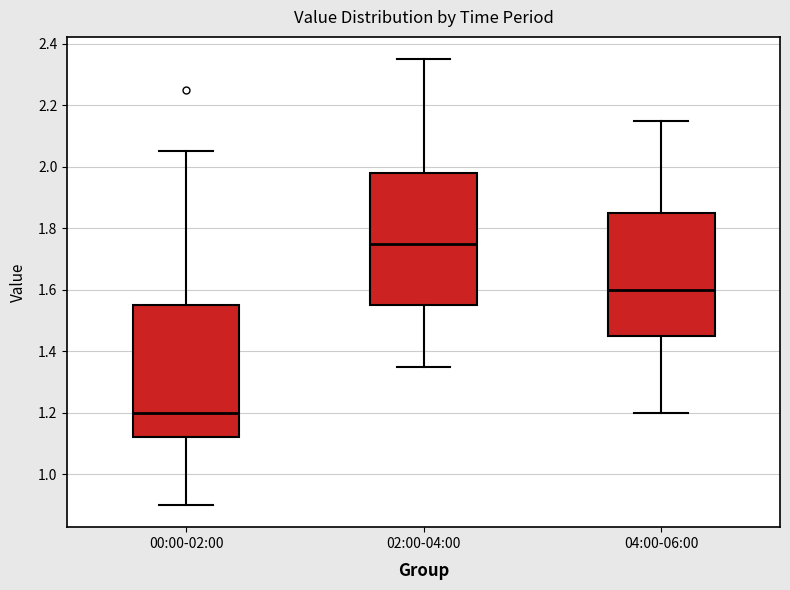

Reading left to right, transcribe this box plot: for each box, give where its median line is, the range the box spans, and where its two whiskers end, as read against the y-axis. The values are not printed on the chart, so give them approximately, as read against the axis.

00:00-02:00: median 1.20, box 1.12 to 1.56, whiskers 0.90 to 2.06
02:00-04:00: median 1.76, box 1.56 to 1.98, whiskers 1.36 to 2.36
04:00-06:00: median 1.60, box 1.46 to 1.86, whiskers 1.20 to 2.16